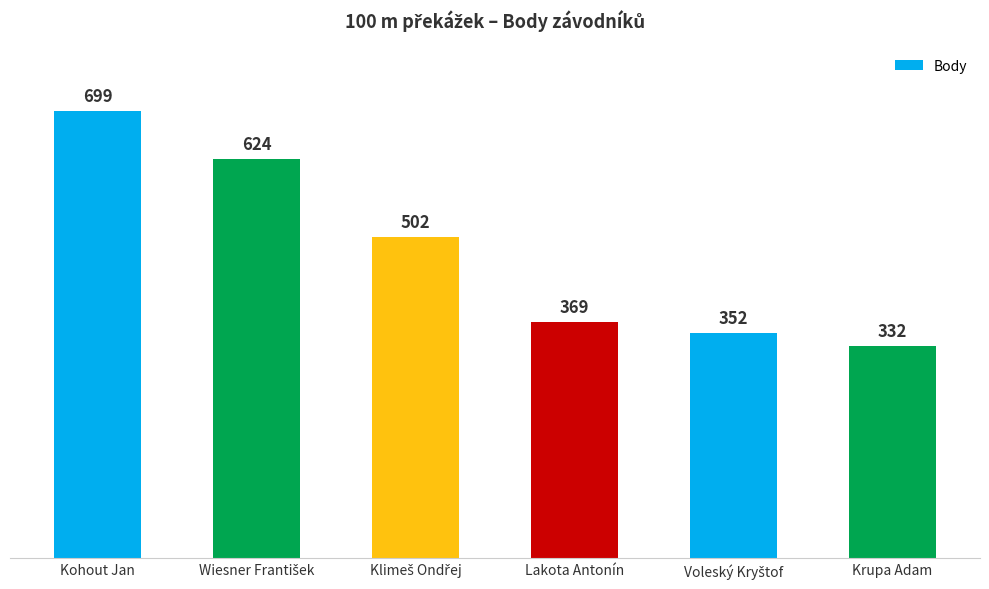

What is the smallest value displayed?

332